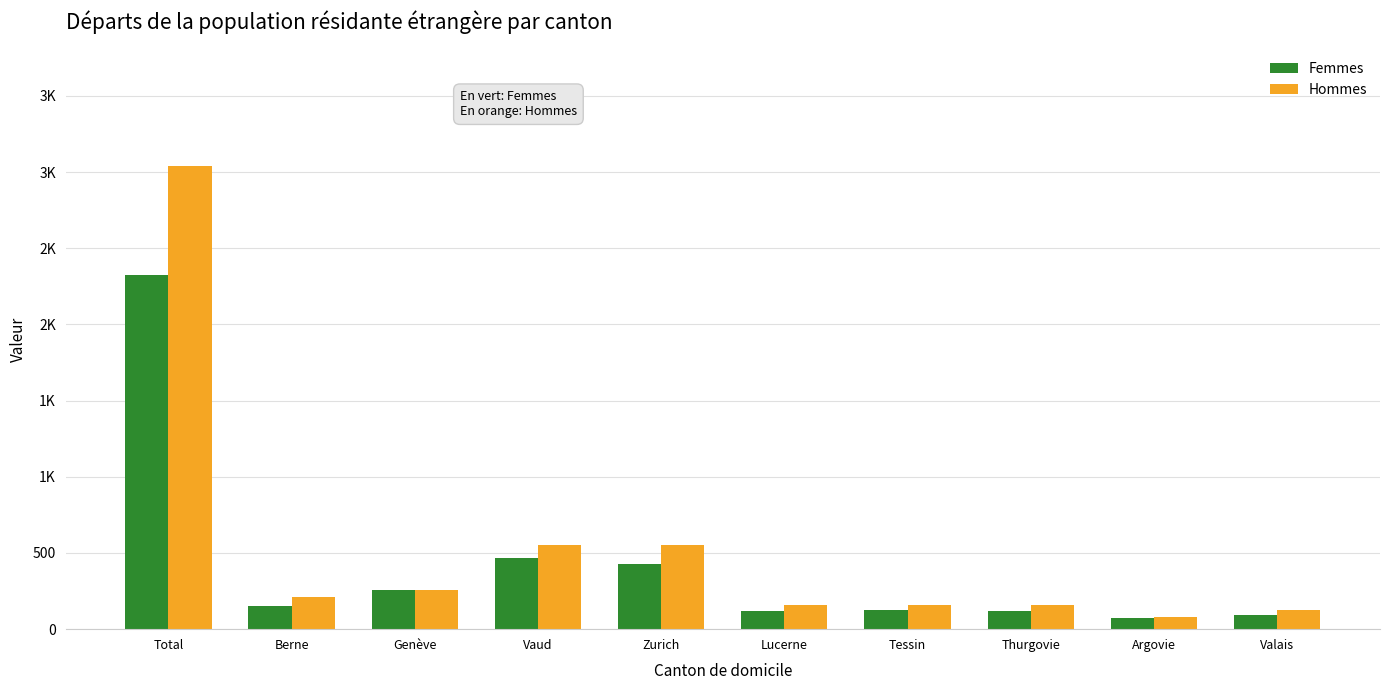

What are all the series names shown in the legend?

Femmes, Hommes